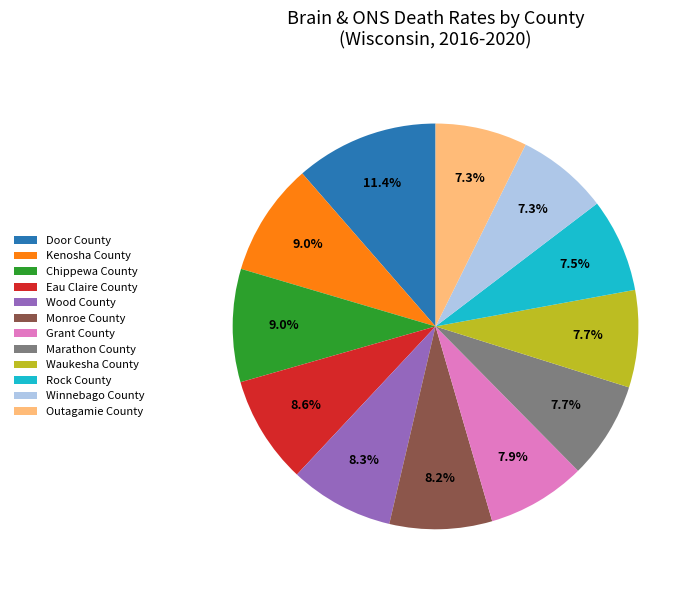

Which category has the biggest portion of the pie?

Door County